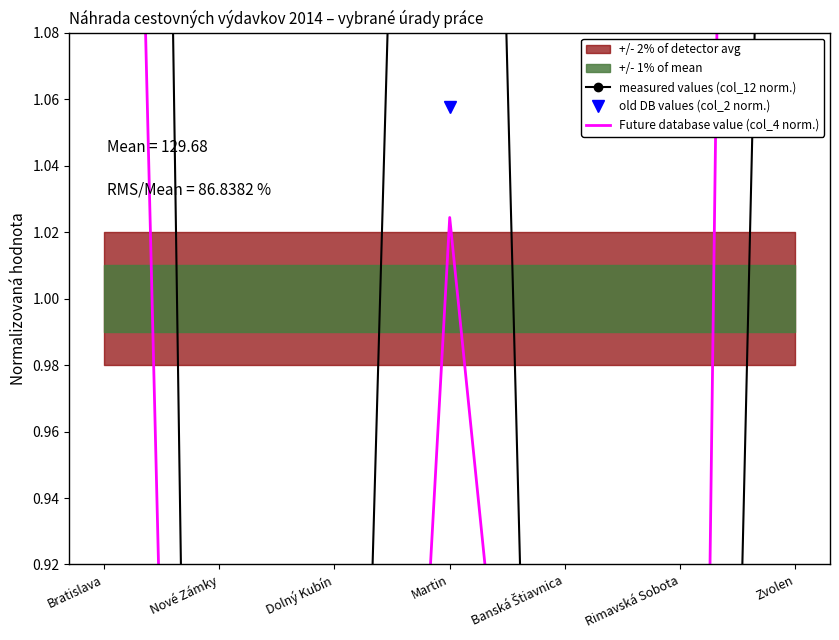

The old DB values (col_2 norm.) series shows 0.2 at Nové Zámky. True or false?

True